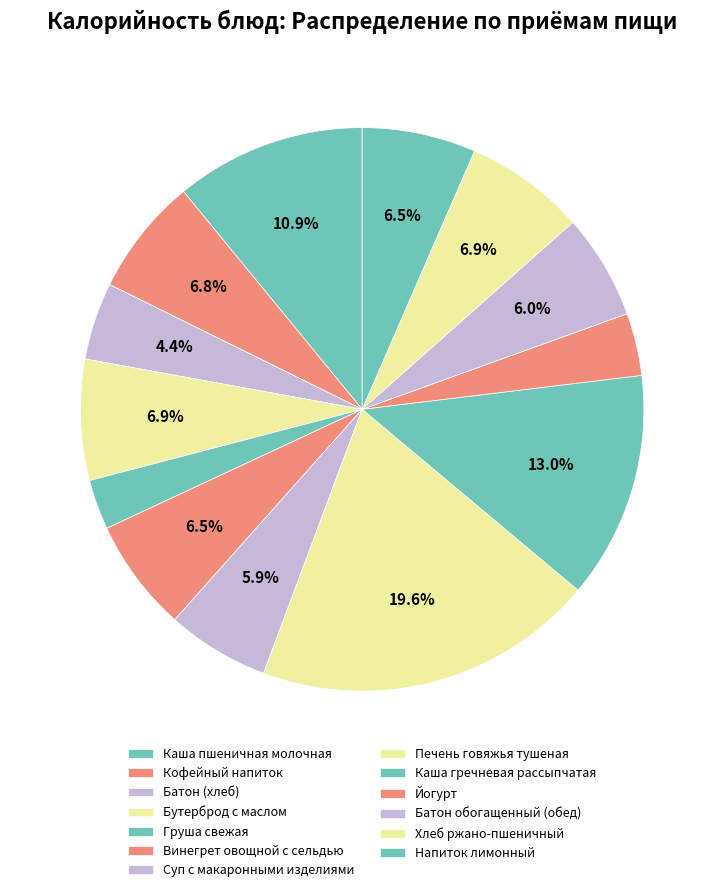

How many slices are in this pie chart?

13